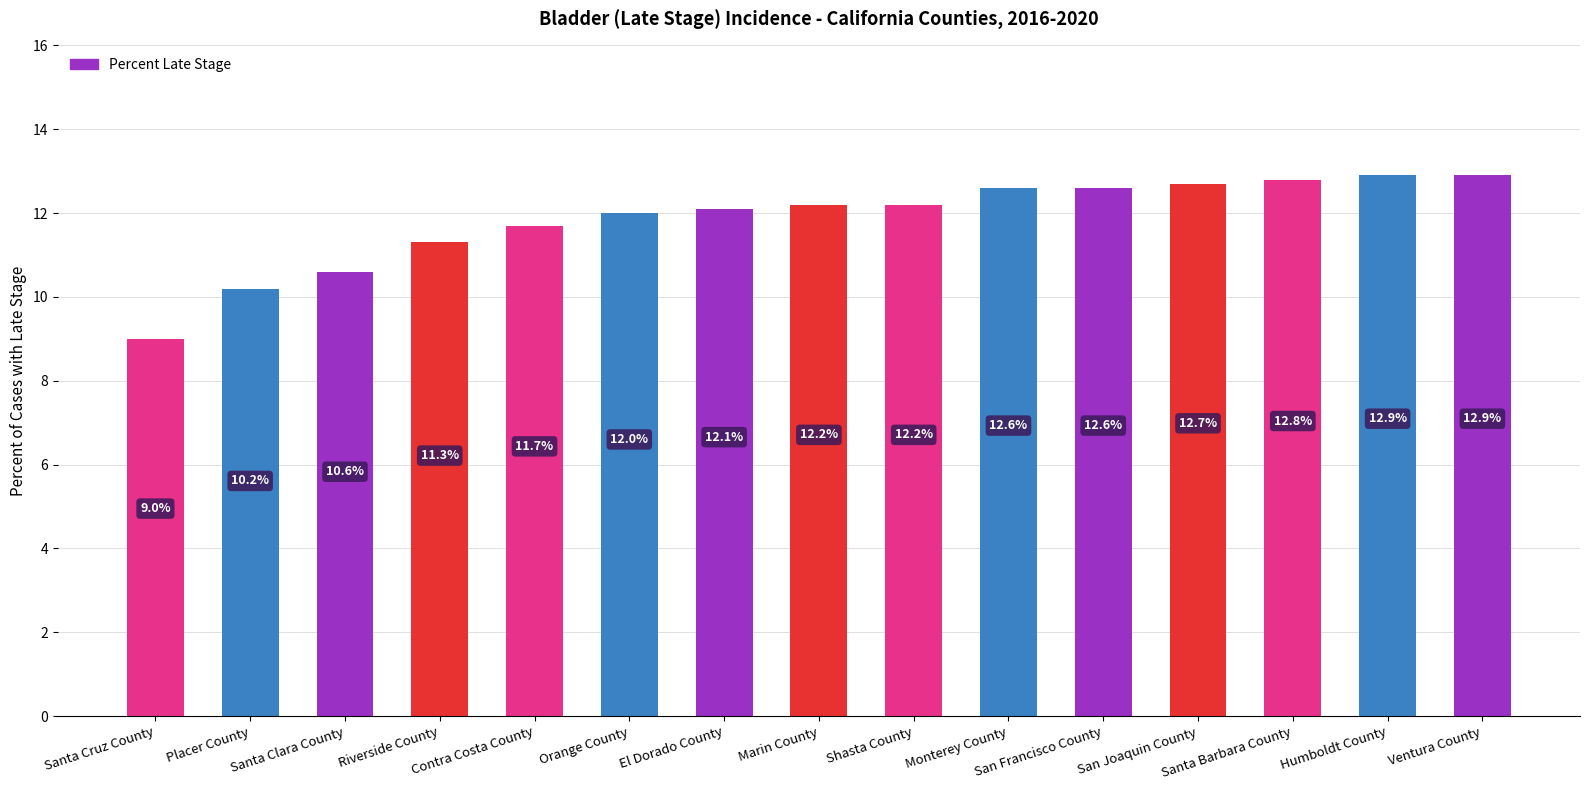

Are the bars grouped side by side (vs. stacked)?

No